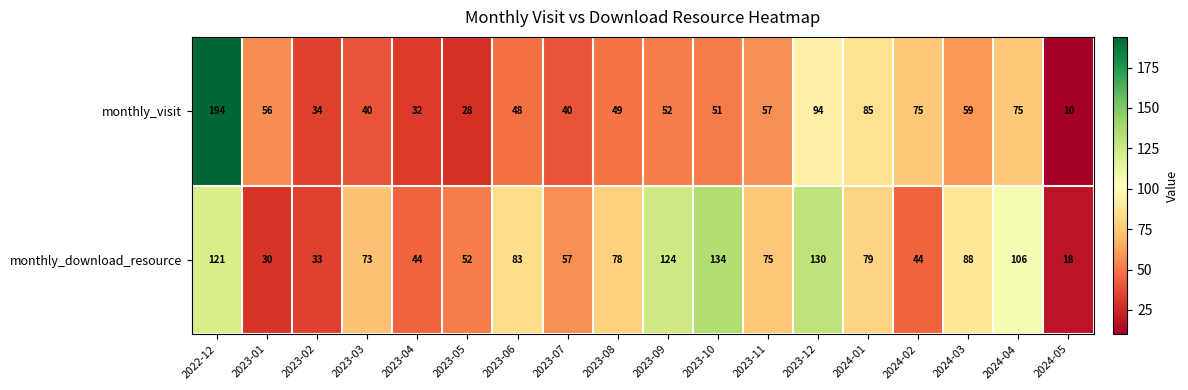

What is the difference between the monthly_download_resource values at 2024-02 and 2023-08?

34